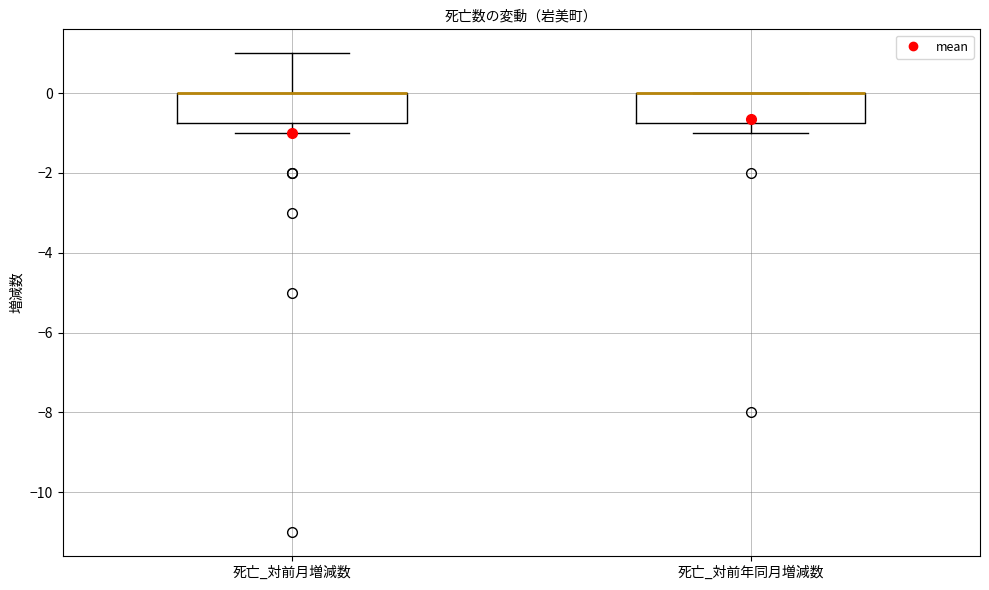

Reading left to right, transcribe this box plot: for each box, give where its median line is, the range the box spans, and where its two whiskers end, as read against the y-axis. The values are not printed on the chart, so give them approximately, as read against the axis.

死亡_対前月増減数: median 0.0 (drawn on the box's upper edge), box -0.8 to 0.0, whiskers -1.0 to 1.0
死亡_対前年同月増減数: median 0.0 (drawn on the box's upper edge), box -0.8 to 0.0, whiskers -1.0 to 0.0